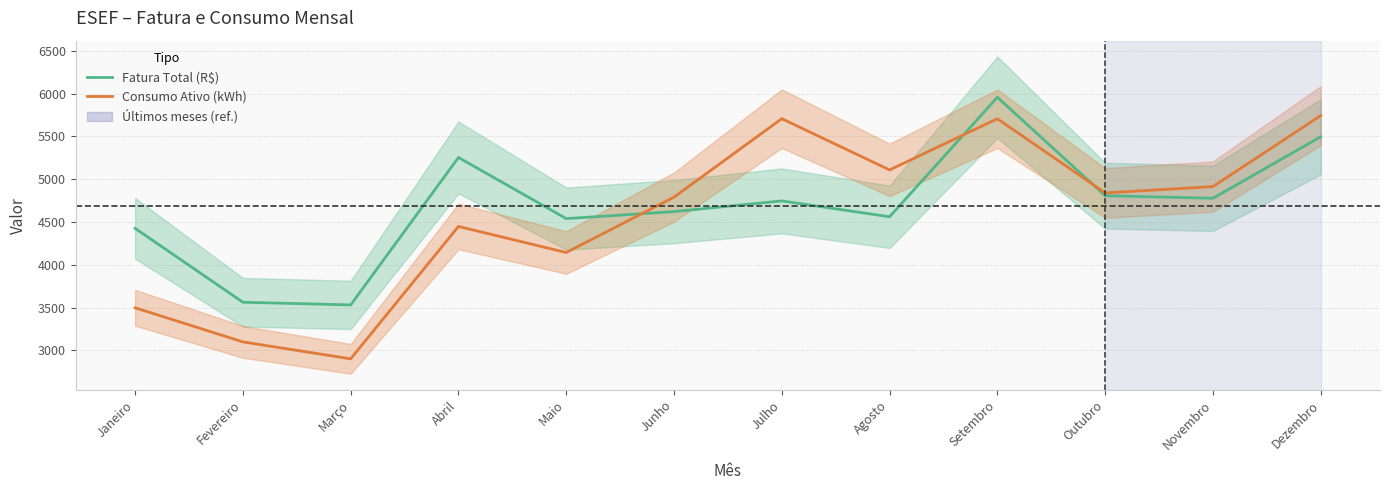

Which category has the highest value in the Fatura Total (R$) series?

Setembro